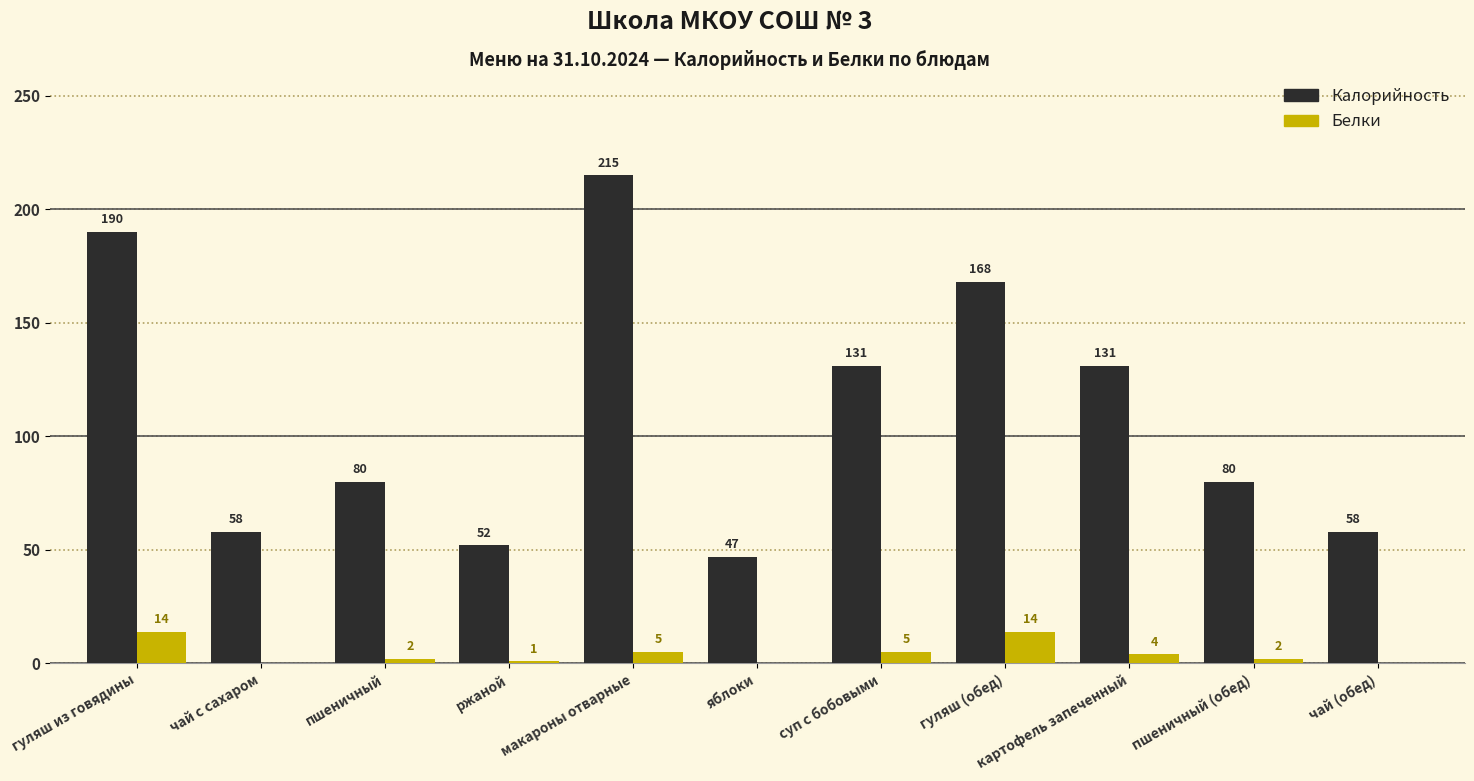

Which series changed the most between чай с сахаром and ржаной?

Калорийность